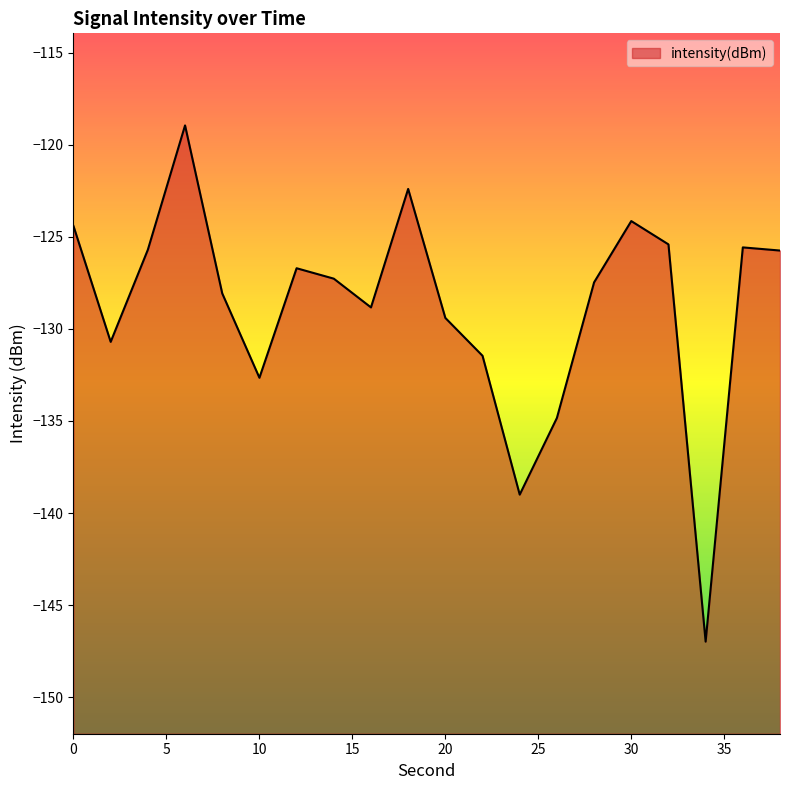

Reading left to right, what are all the values shown in this chart?

-124.4	-130.7	-125.7	-119.0	-128.1	-132.7	-126.7	-127.3	-128.8	-122.4	-129.4	-131.5	-139.0	-134.8	-127.5	-124.1	-125.4	-147.0	-125.6	-125.7